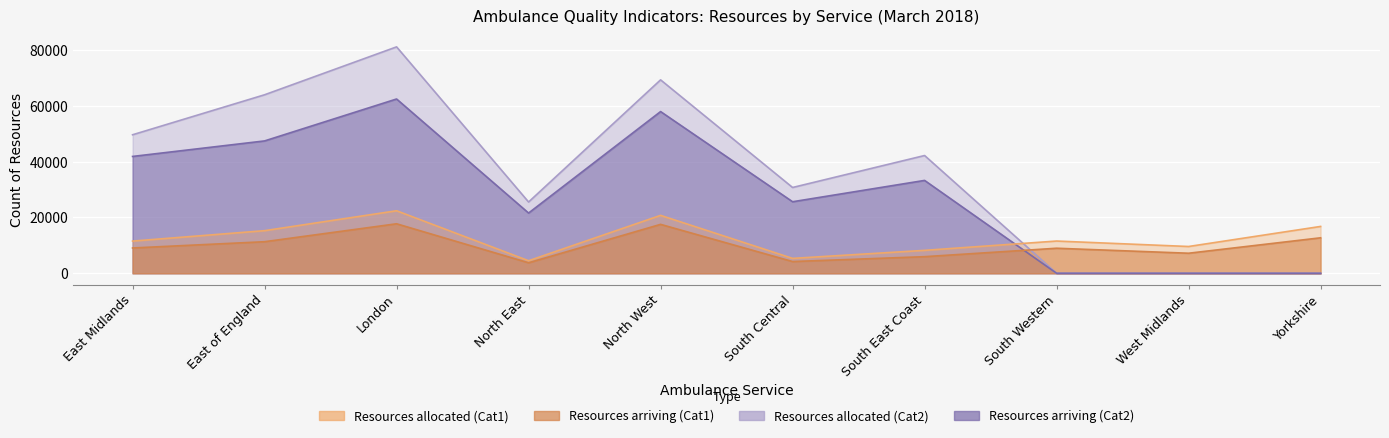

True or false: Resources arriving (Cat1) has a value of 2958 at South East Coast.

False